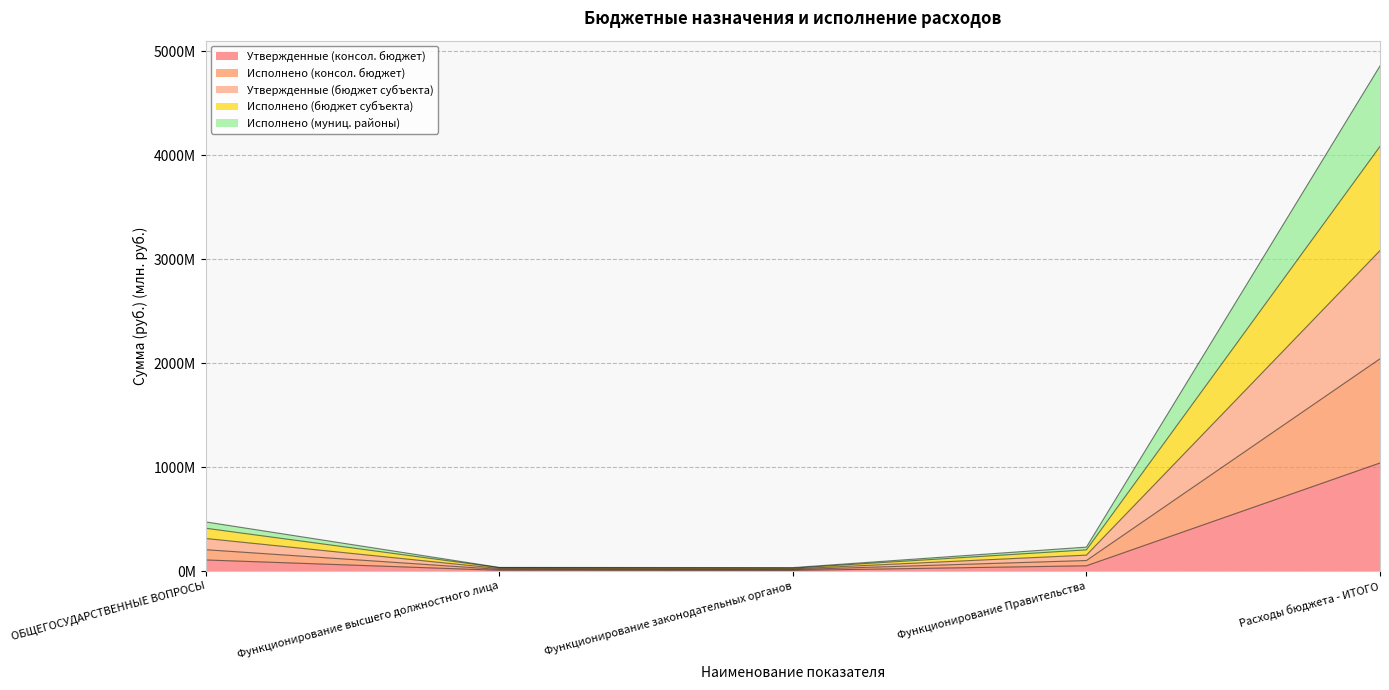

Is it true that Исполнено (бюджет субъекта) equals 4083.5 at Расходы бюджета - ИТОГО?

True